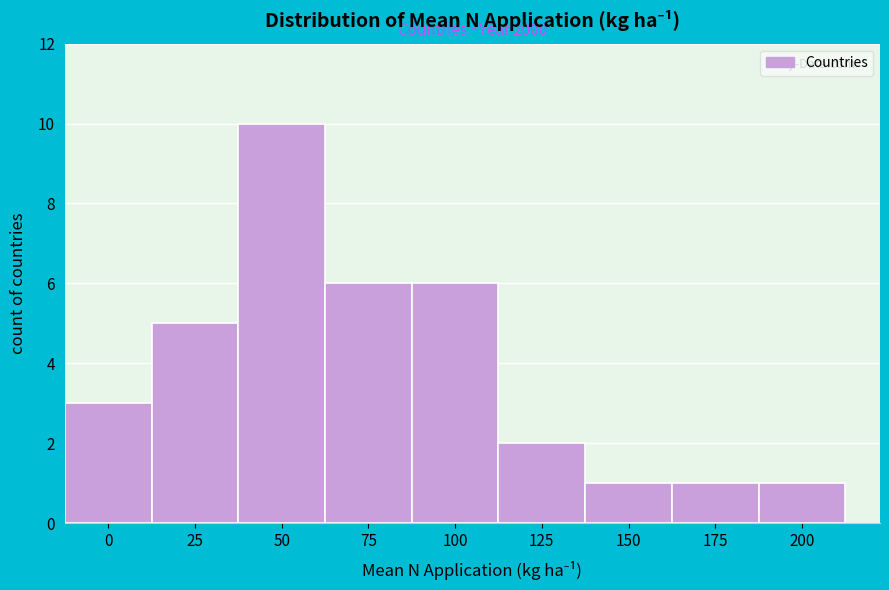

Reading right to left, list all the values displayed in this chart.

1	1	1	2	6	6	10	5	3